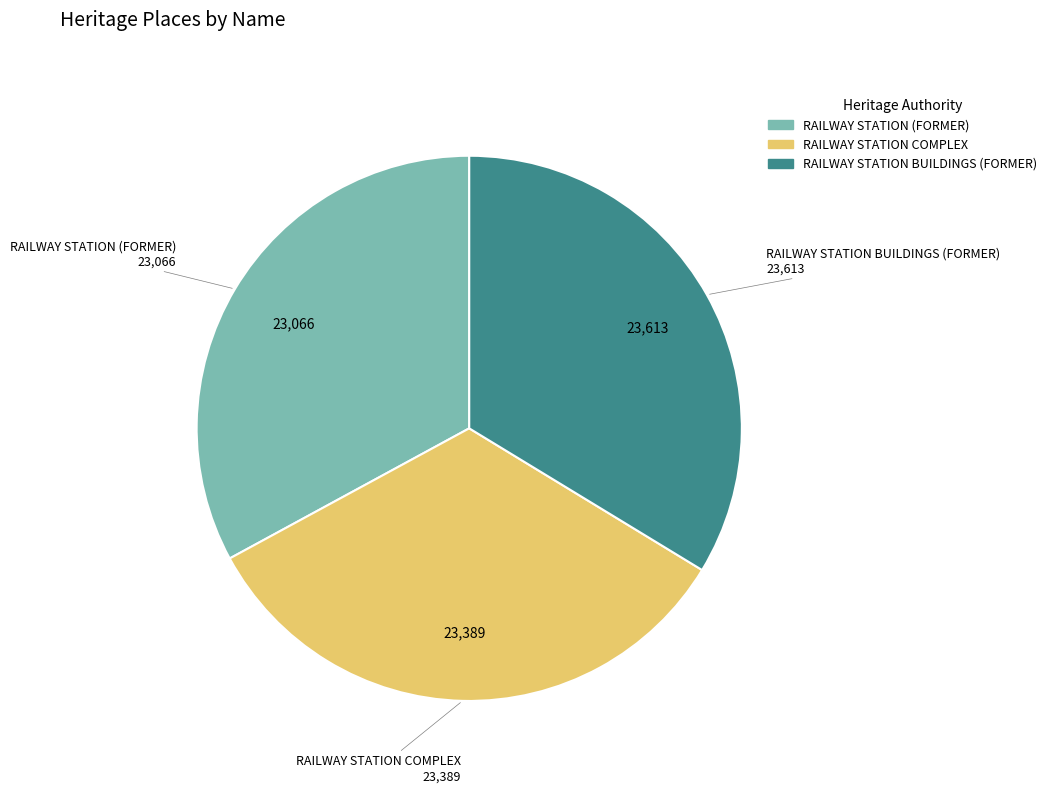

Does RAILWAY STATION COMPLEX represent more than half of the total?

No